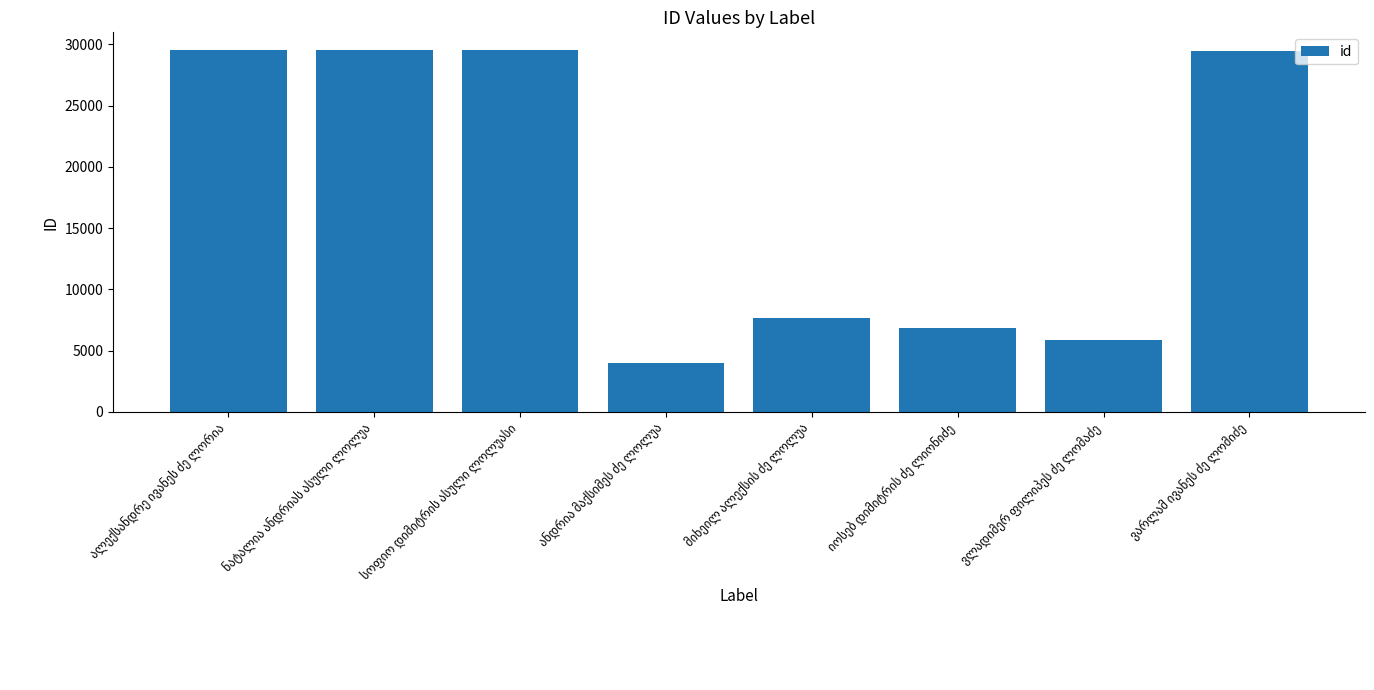

What is the value of the 4th bar from the left?

3989